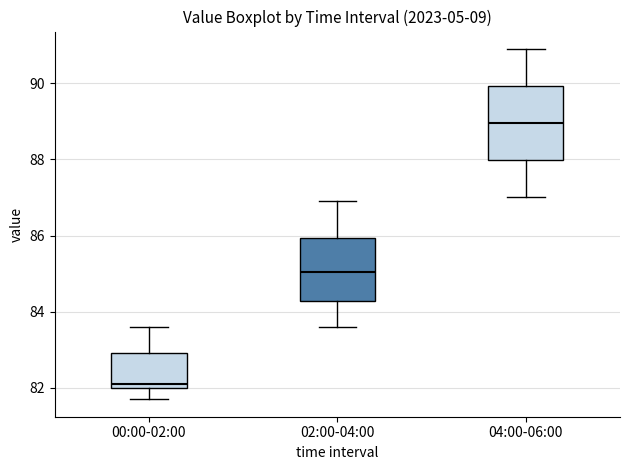

Reading left to right, transcribe this box plot: for each box, give where its median line is, the range the box spans, and where its two whiskers end, as read against the y-axis. The values are not printed on the chart, so give them approximately, as read against the axis.

00:00-02:00: median 82.2, box 82.0 to 83.0, whiskers 81.8 to 83.6
02:00-04:00: median 85.0, box 84.2 to 86.0, whiskers 83.6 to 87.0
04:00-06:00: median 89.0, box 88.0 to 90.0, whiskers 87.0 to 91.0